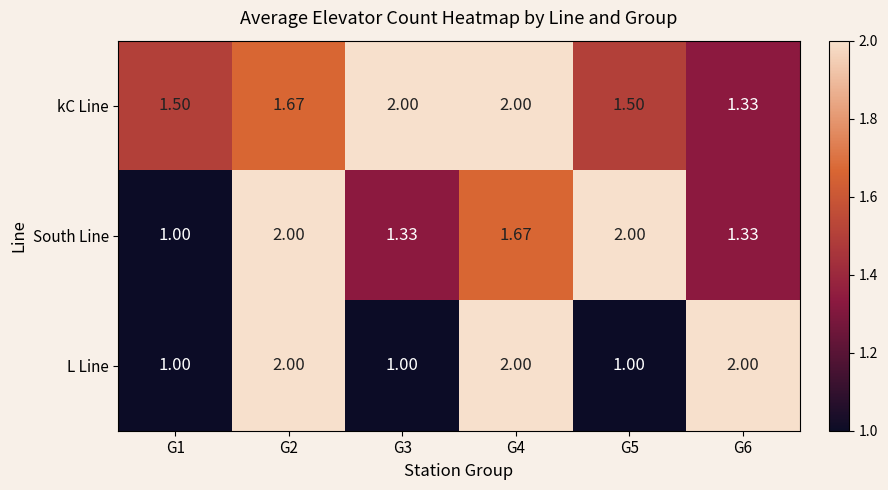

Between G3 and G5, which series saw the biggest shift?

South Line